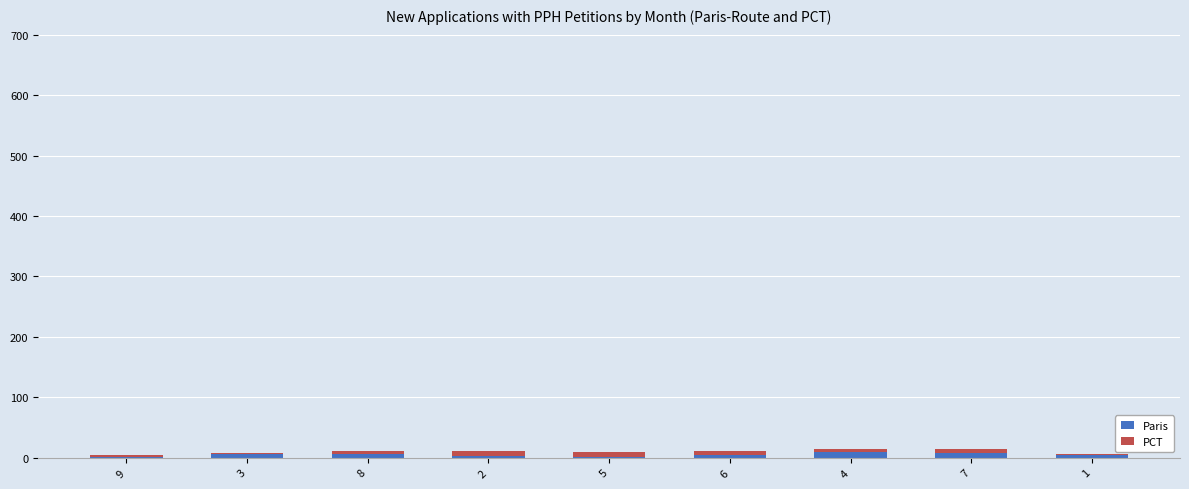

Rank the categories by PCT value from lowest to highest.

3, 1, 9, 8, 4, 7, 6, 2, 5